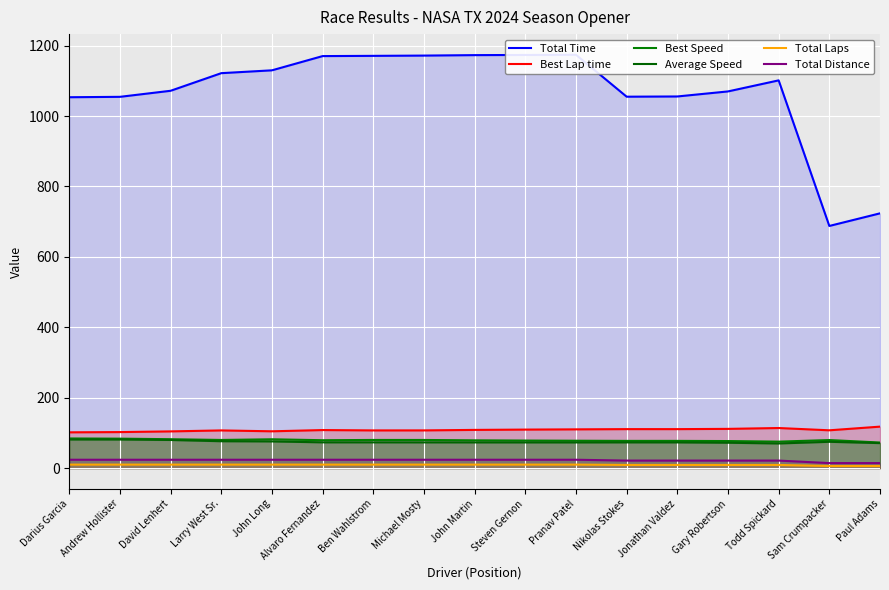

How many data points in Total Laps are less than 10?

6